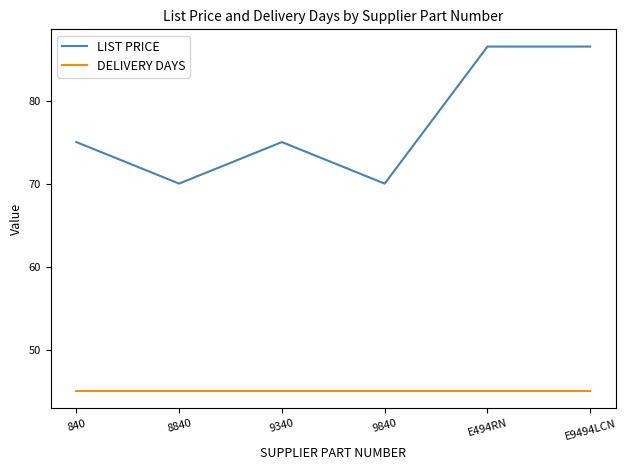

What is the difference between the second highest and minimum values in the LIST PRICE series?

16.5